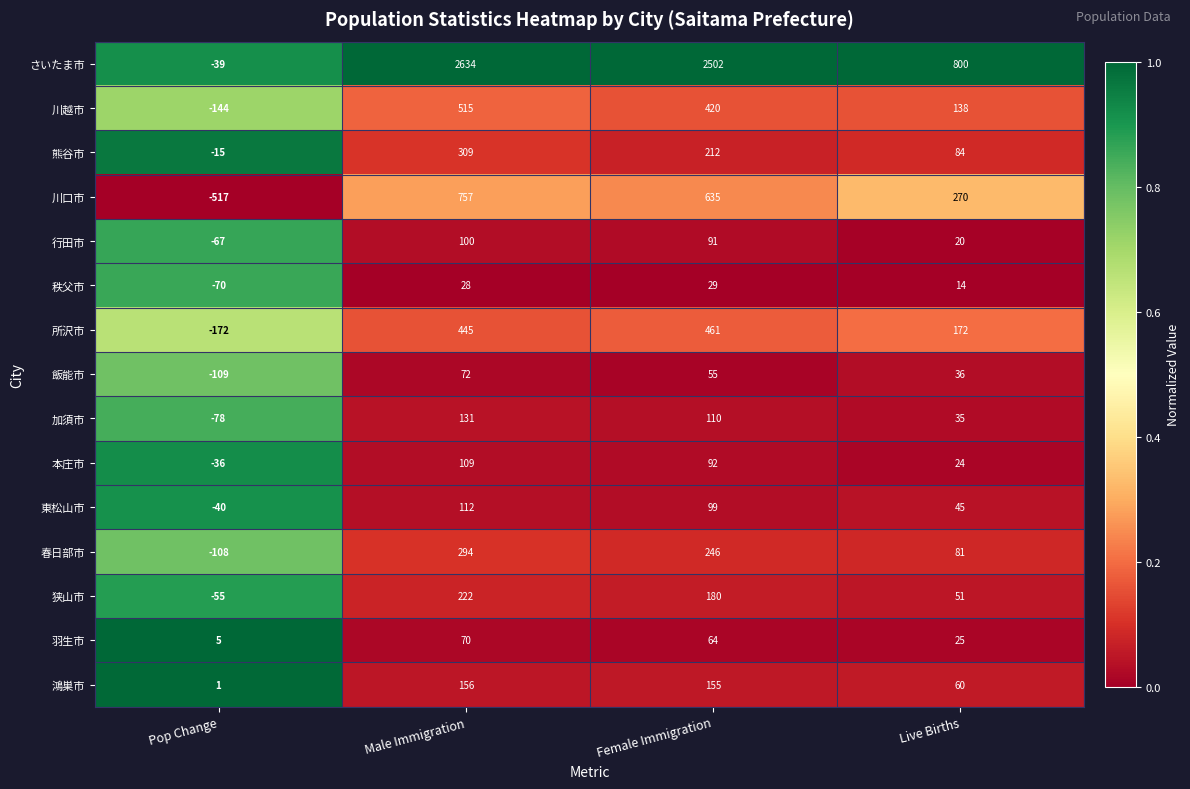

Count the number of data series in this chart.

15